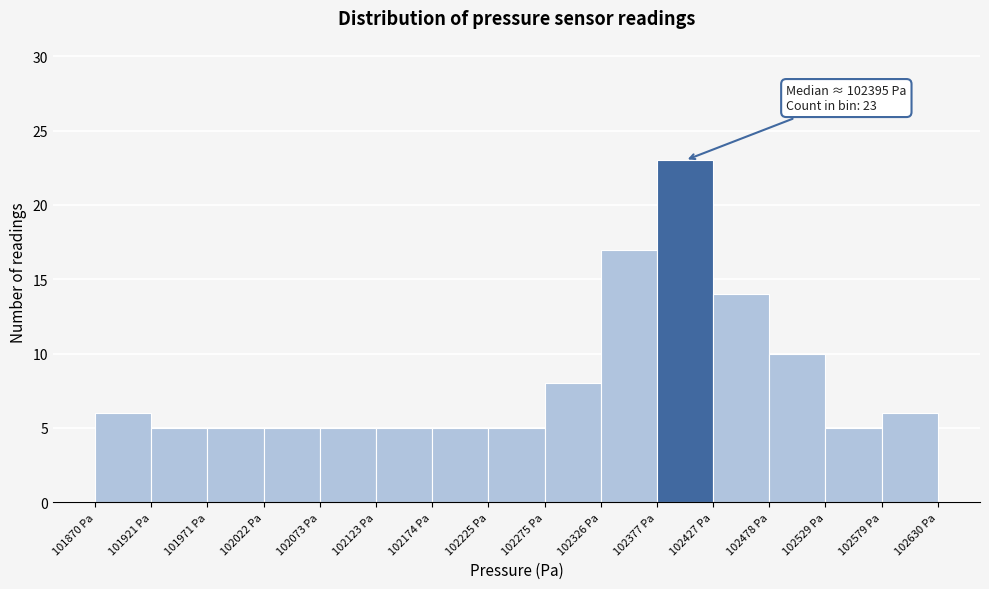

Which range on the x-axis has the tallest bar?

102380 to 102430